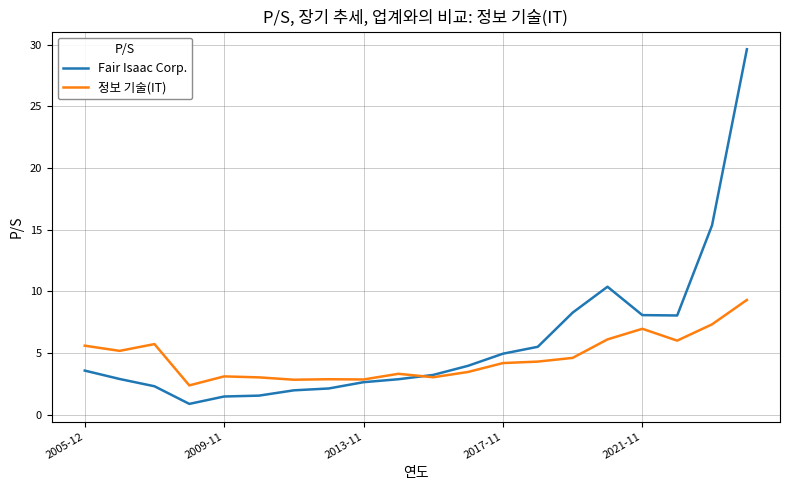

List the series in order of their peak value, lowest first.

정보 기술(IT), Fair Isaac Corp.